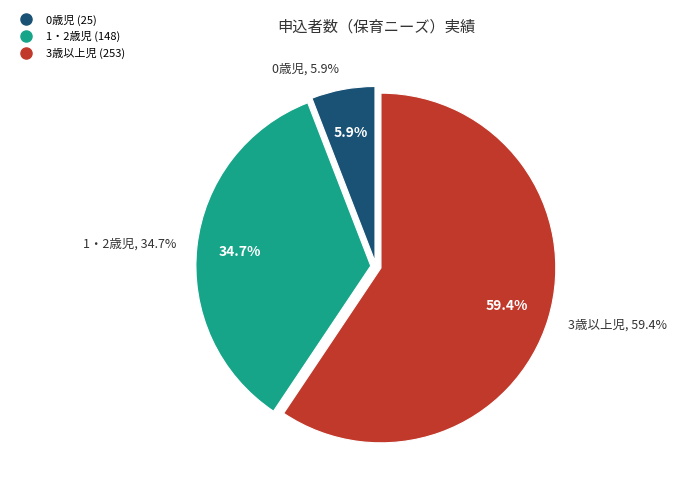

The 0歳児 slice represents 1% of the pie. True or false?

False